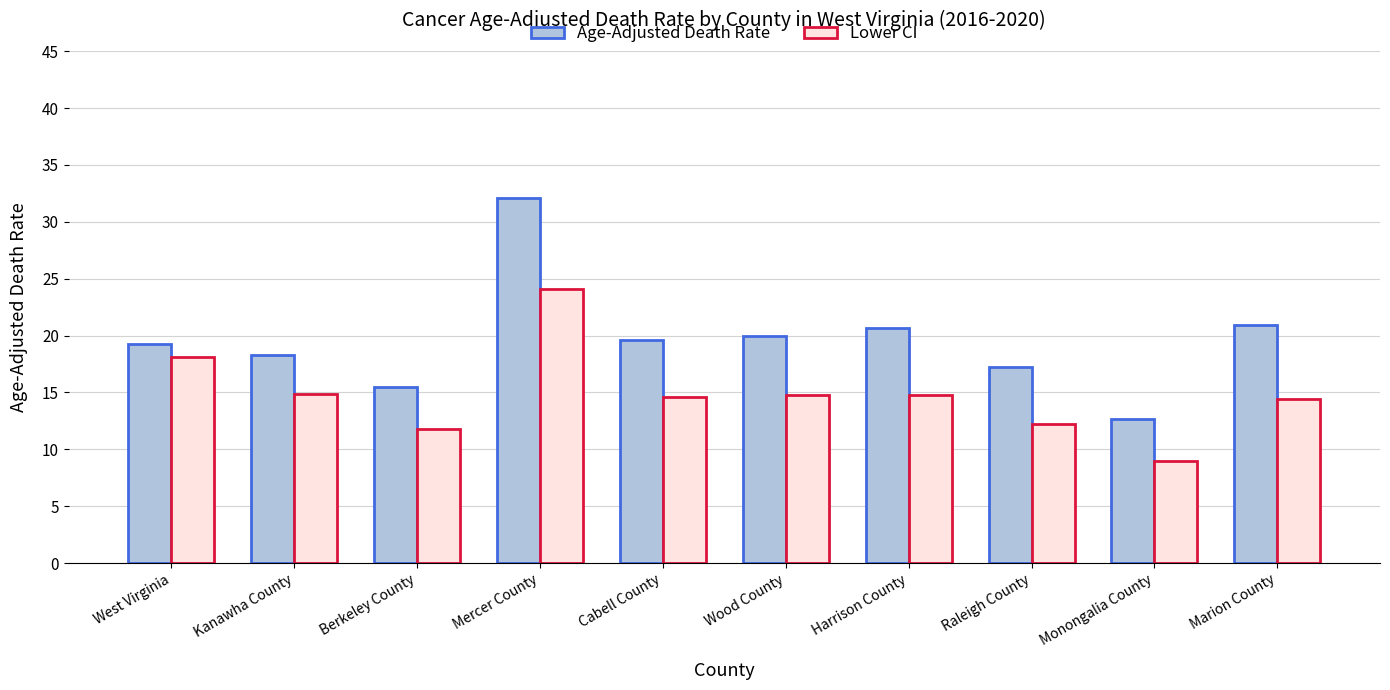

What is the sum of all Lower CI values?

148.7